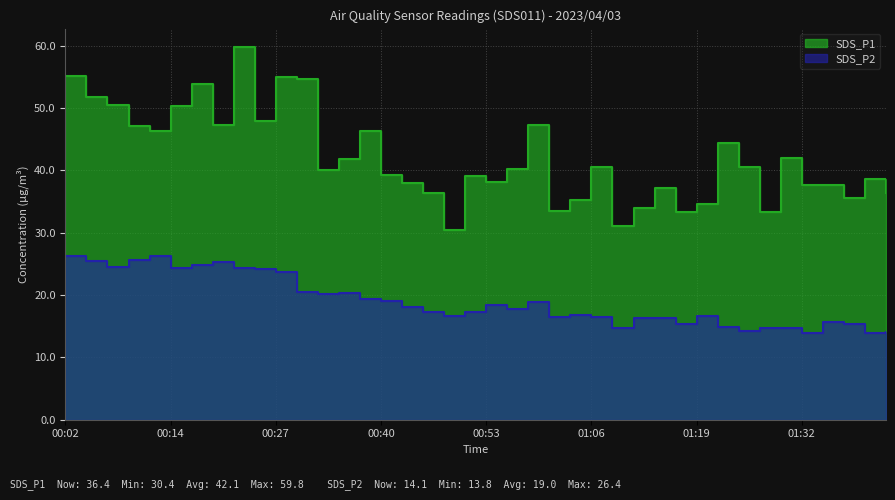

What is the average value of the SDS_P2 series?

19.0